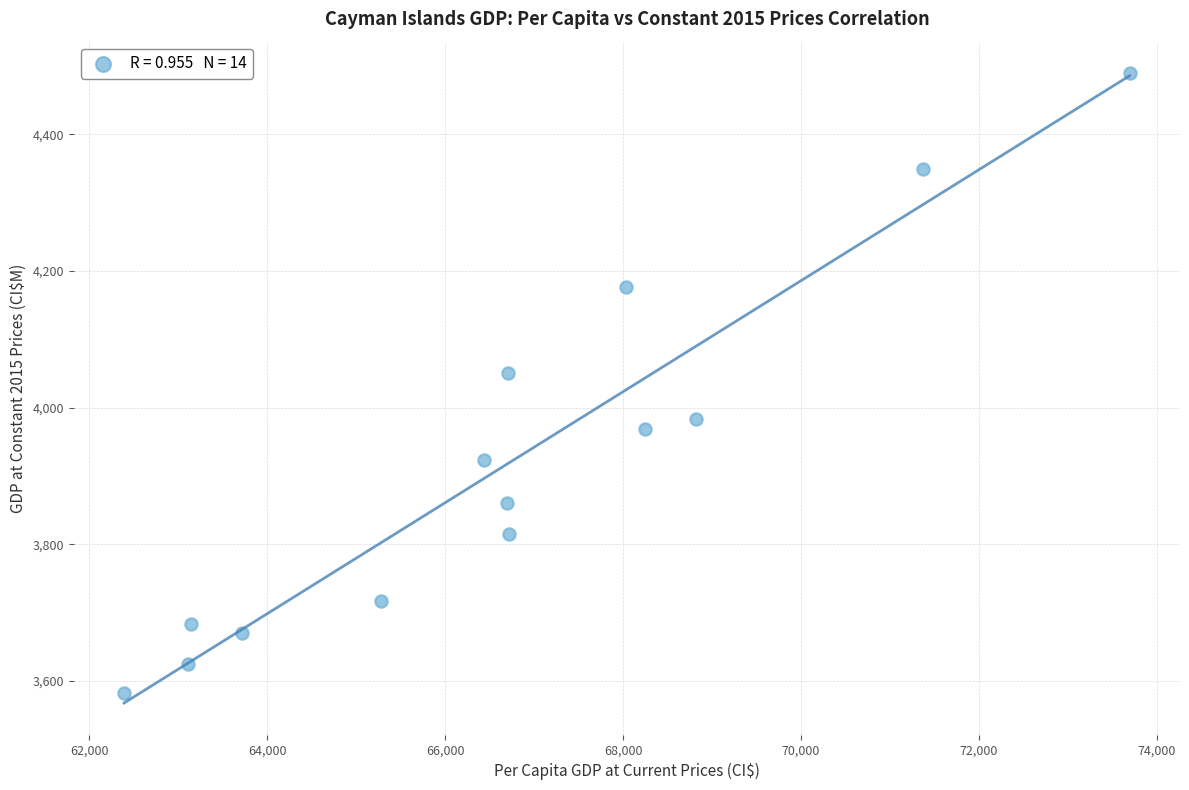

What Y value in the scatter plot is closest to 4036?

4050.6